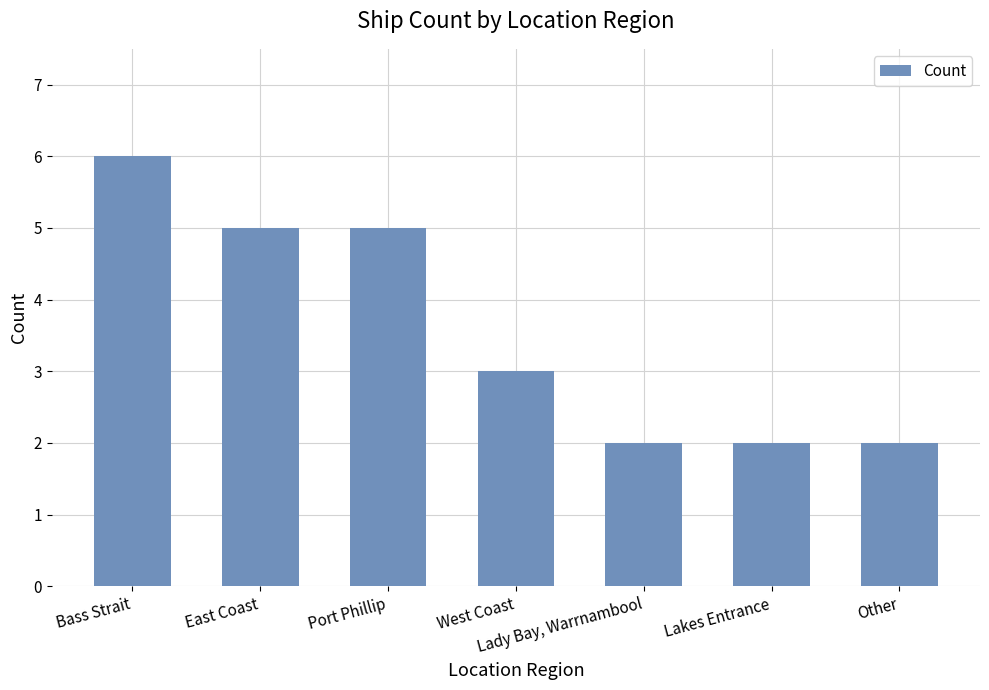

What is the label of the 2nd bar from the left?

East Coast